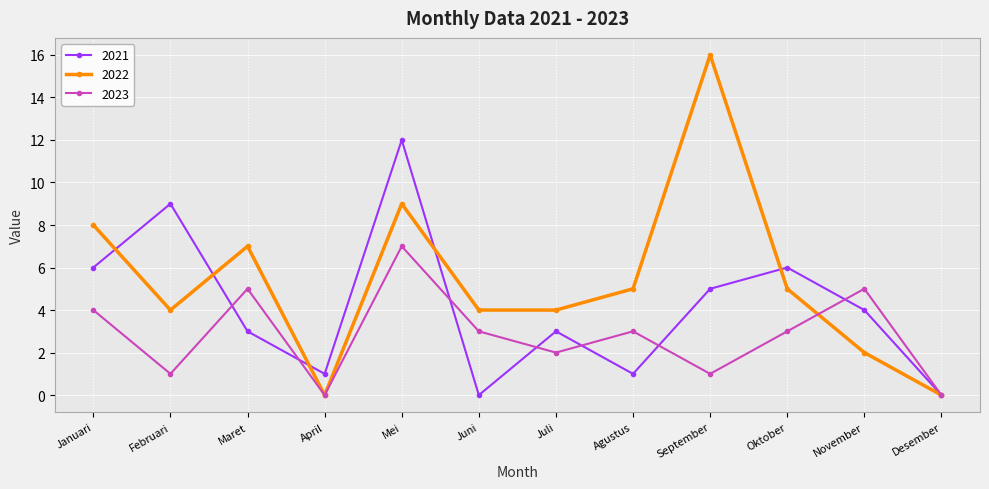

At which label does 2023 first exceed 3?

Januari